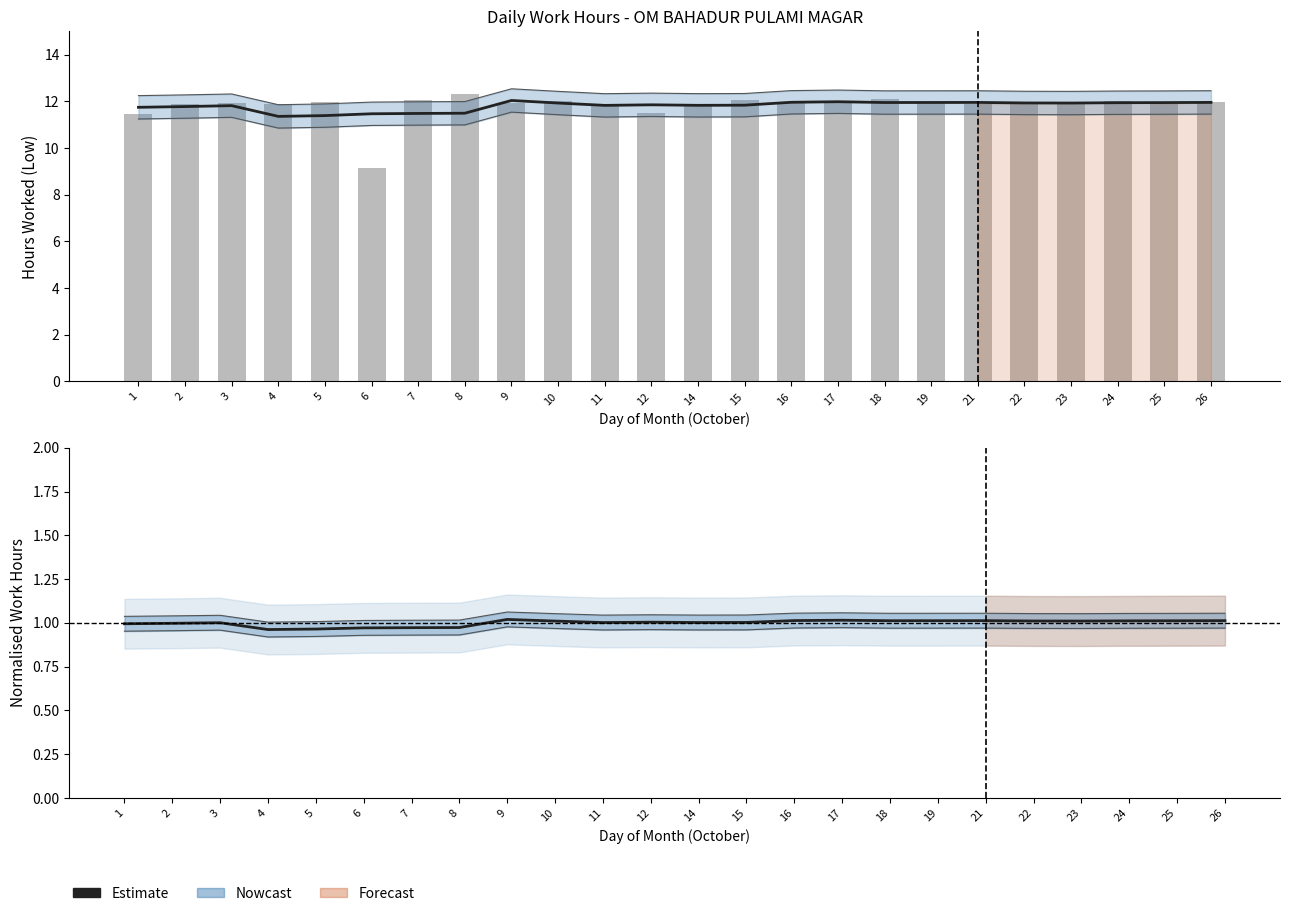

Reading left to right, what are all the values shown in this chart?

Estimate (smooth): 1=11.7	2=11.8	3=11.8	4=11.4	5=11.4	6=11.5	7=11.5	8=11.5	9=12.0	10=11.9	11=11.8	12=11.8	14=11.8	15=11.8	16=12.0	17=12.0	18=11.9	19=11.9	21=12.0	22=11.9	23=11.9	24=11.9	25=11.9	26=12.0
Daily Hours: 1=11.4	2=11.9	3=11.9	4=11.9	5=12.0	6=9.2	7=12.0	8=12.3	9=11.9	10=12.0	11=11.9	12=11.5	14=11.8	15=12.1	16=11.9	17=11.9	18=12.1	19=11.9	21=11.9	22=11.9	23=11.9	24=12.0	25=11.9	26=12.0
Estimate: 1=1.0	2=1.0	3=1.0	4=1.0	5=1.0	6=1.0	7=1.0	8=1.0	9=1.0	10=1.0	11=1.0	12=1.0	14=1.0	15=1.0	16=1.0	17=1.0	18=1.0	19=1.0	21=1.0	22=1.0	23=1.0	24=1.0	25=1.0	26=1.0